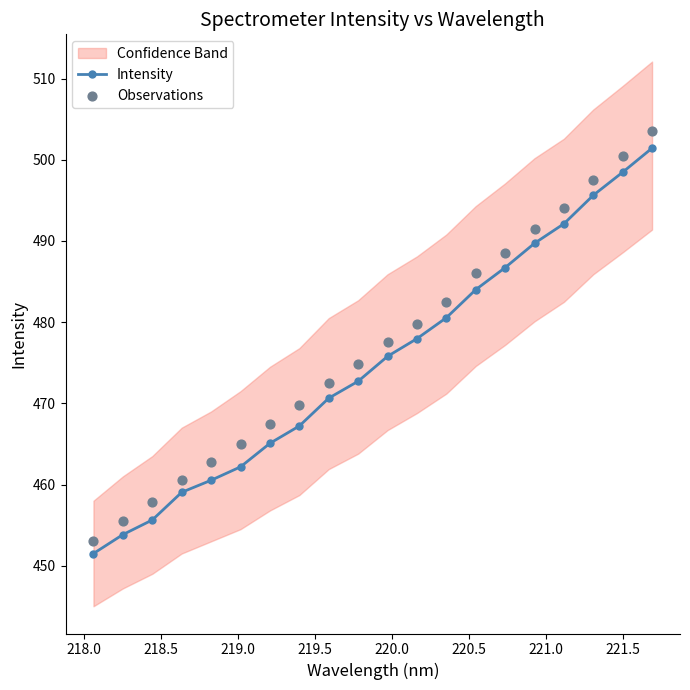

True or false: Intensity has more than 0 points higher than both neighbors.

False